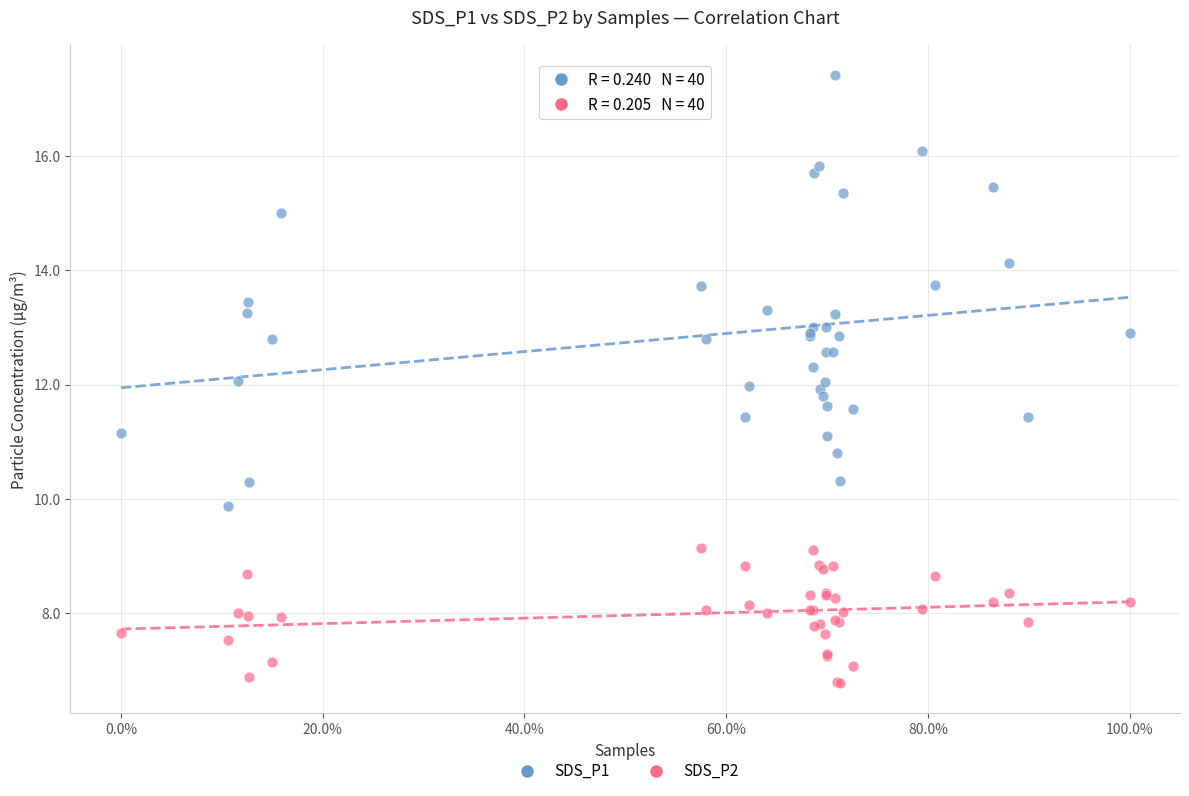

What is the X range (max minus min) for the scatter plot?

1.0